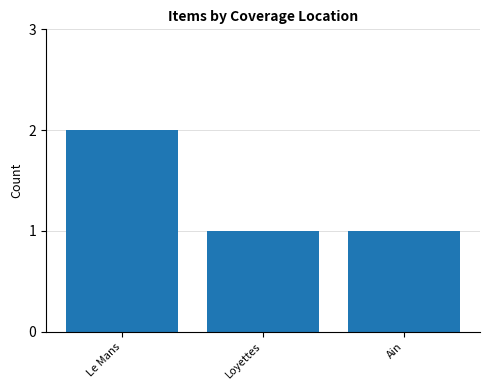

What is the average value?

1